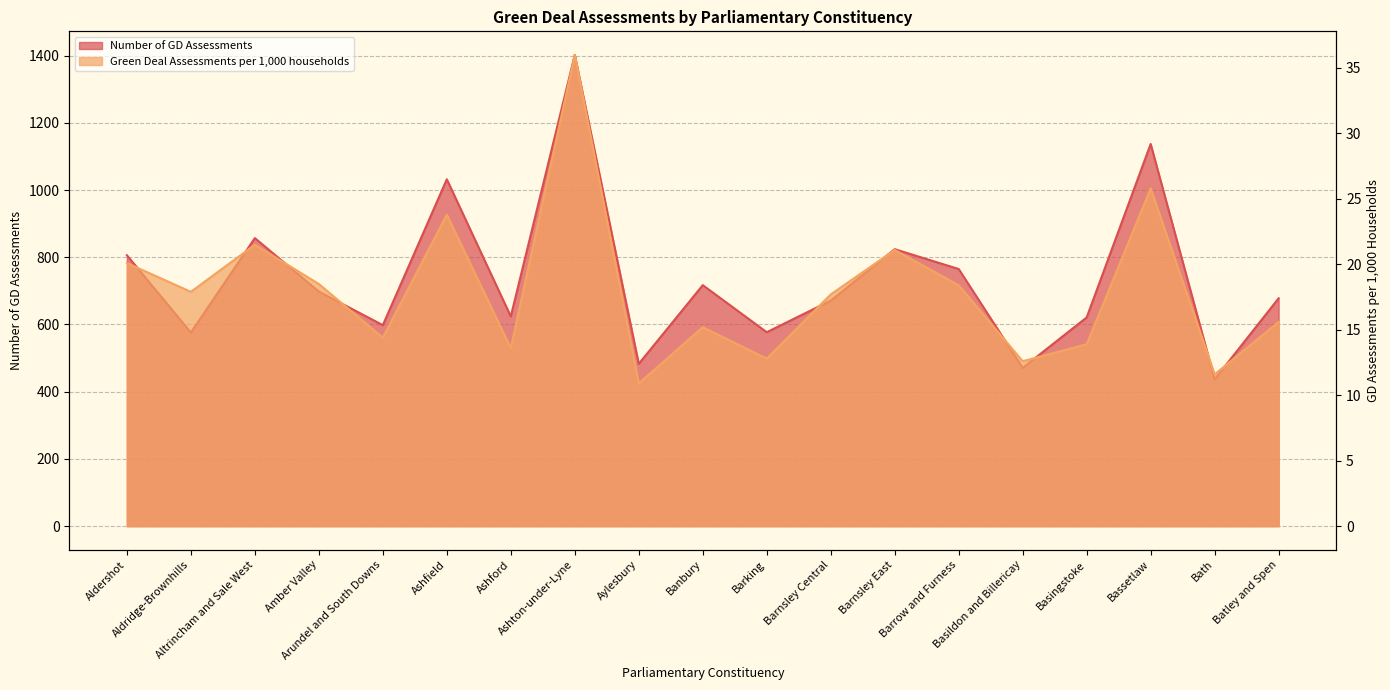

Which series has the largest range (max minus min)?

Number of GD Assessments